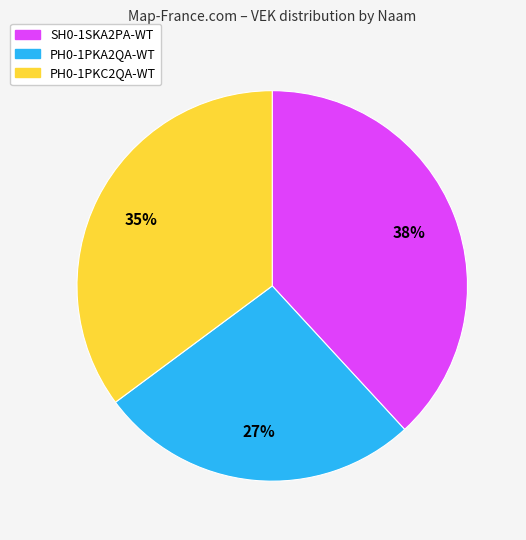

To the nearest percent, what is the difference between the largest and smallest slice percentages?

11%